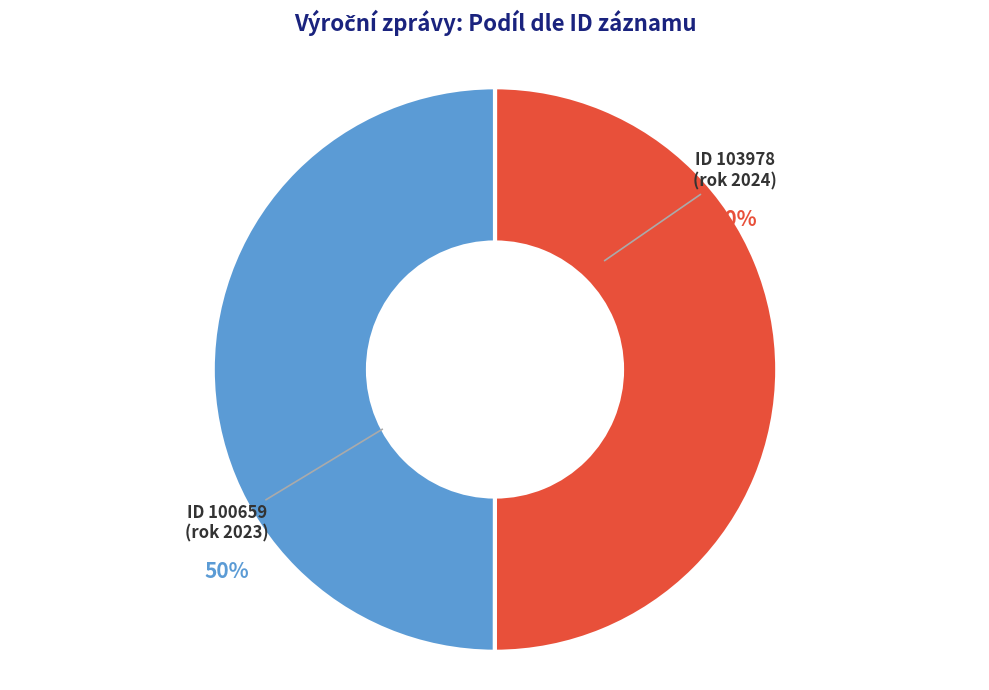

To the nearest percent, what is the average slice percentage?

50%